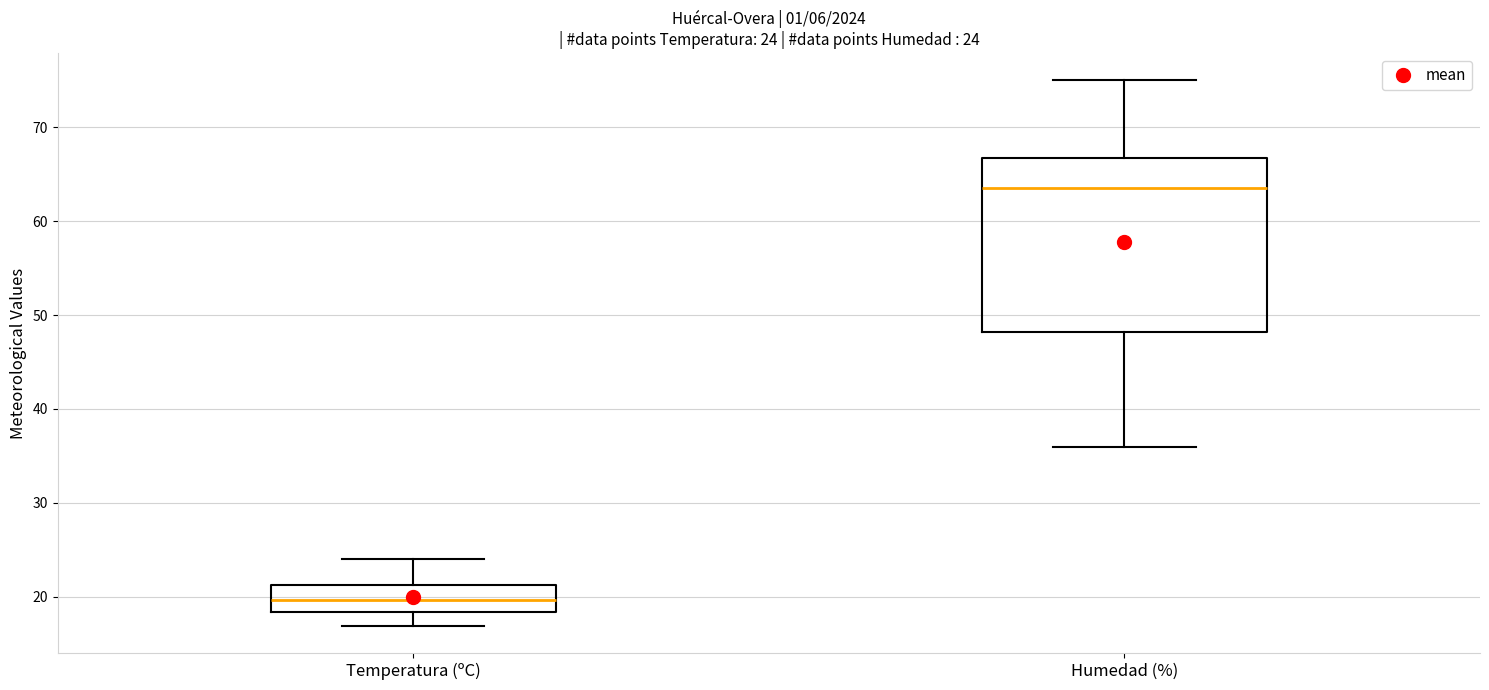

Which box is the tallest, from its lower edge to its upper edge?

Humedad (%)